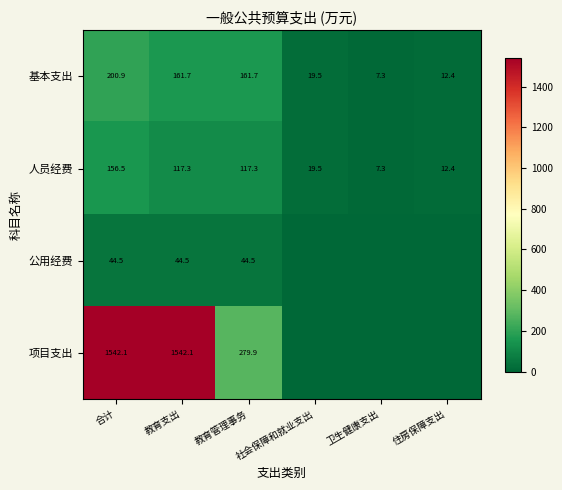

What is the average value of the 基本支出 series?

93.9